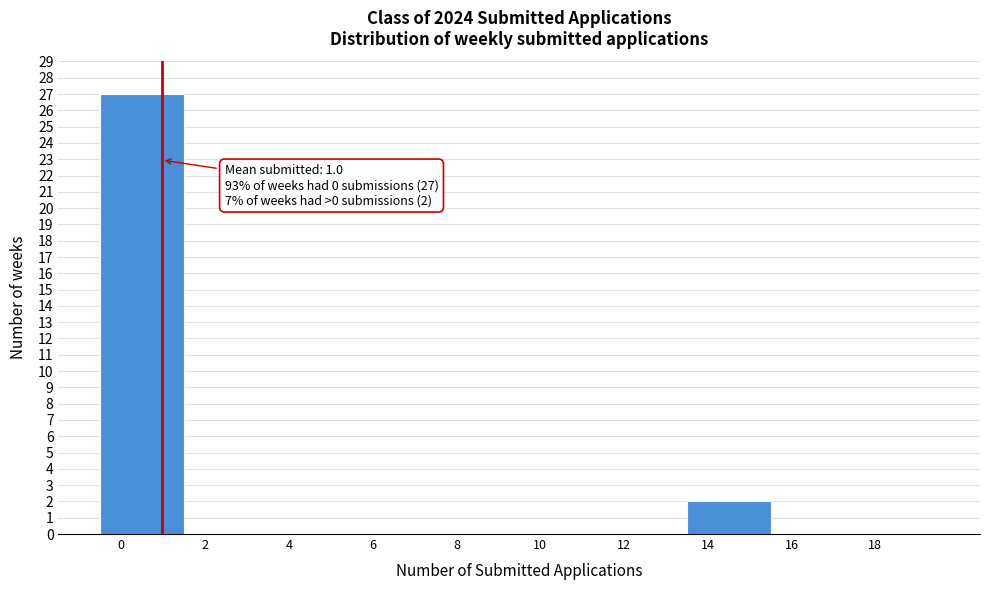

Over which range of the x-axis is the bar tallest?

-0.5 to 1.5